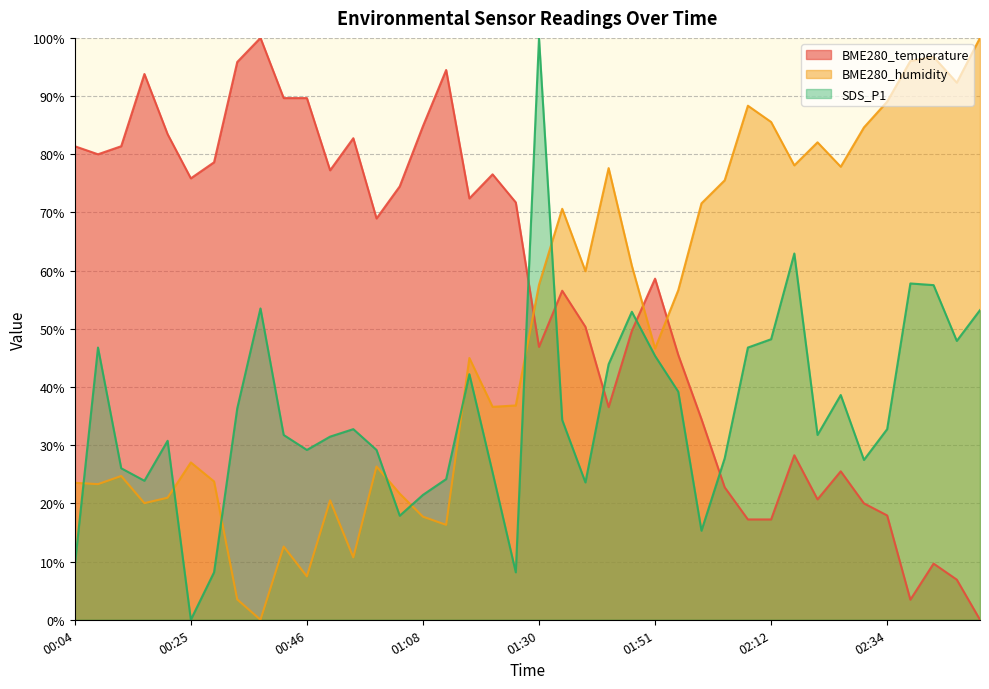

At which category does BME280_humidity reach its first local valley?

00:08